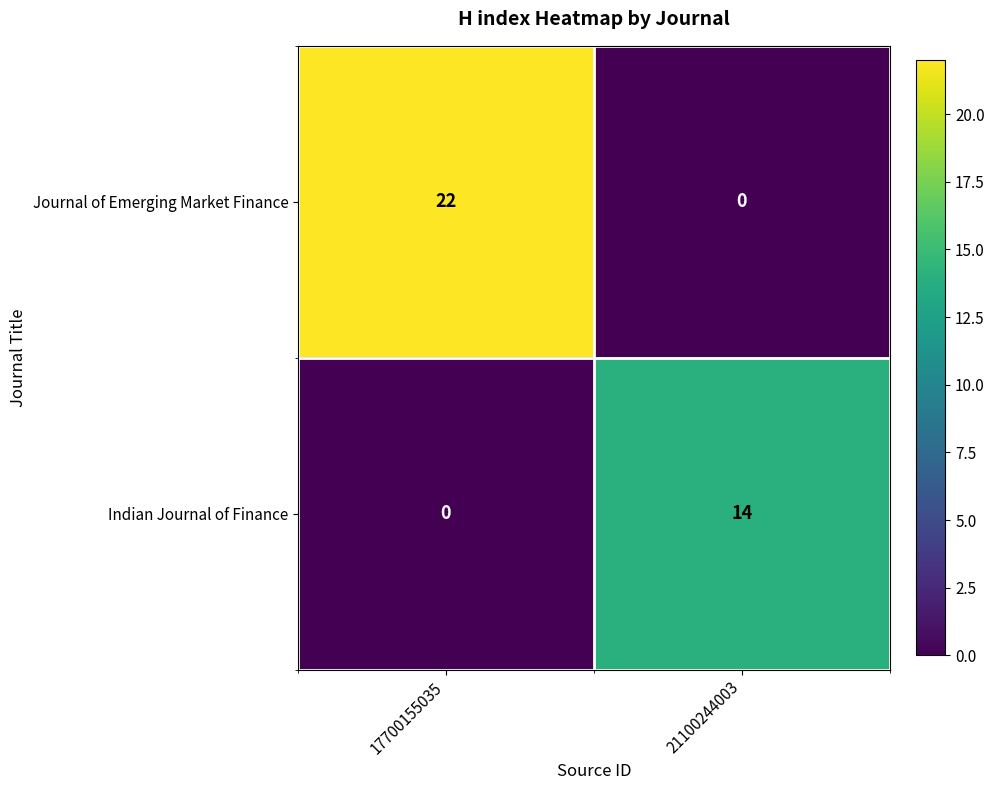

The Indian Journal of Finance series shows -5 at 17700155035. True or false?

False